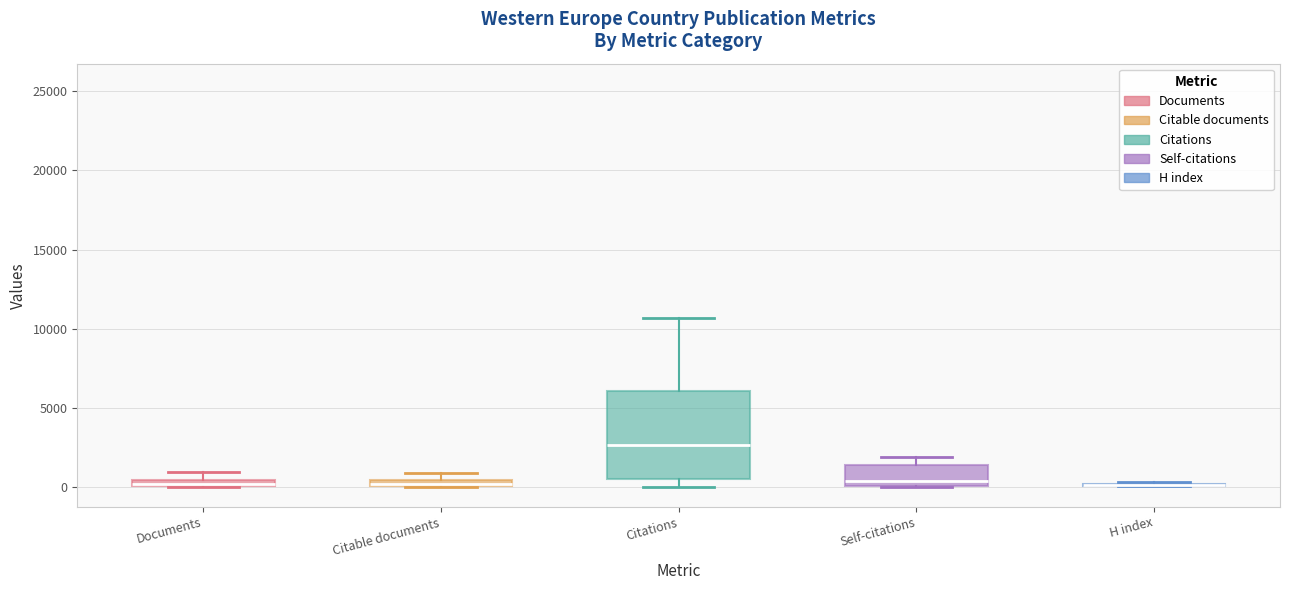

Which box is the tallest, from its lower edge to its upper edge?

Citations